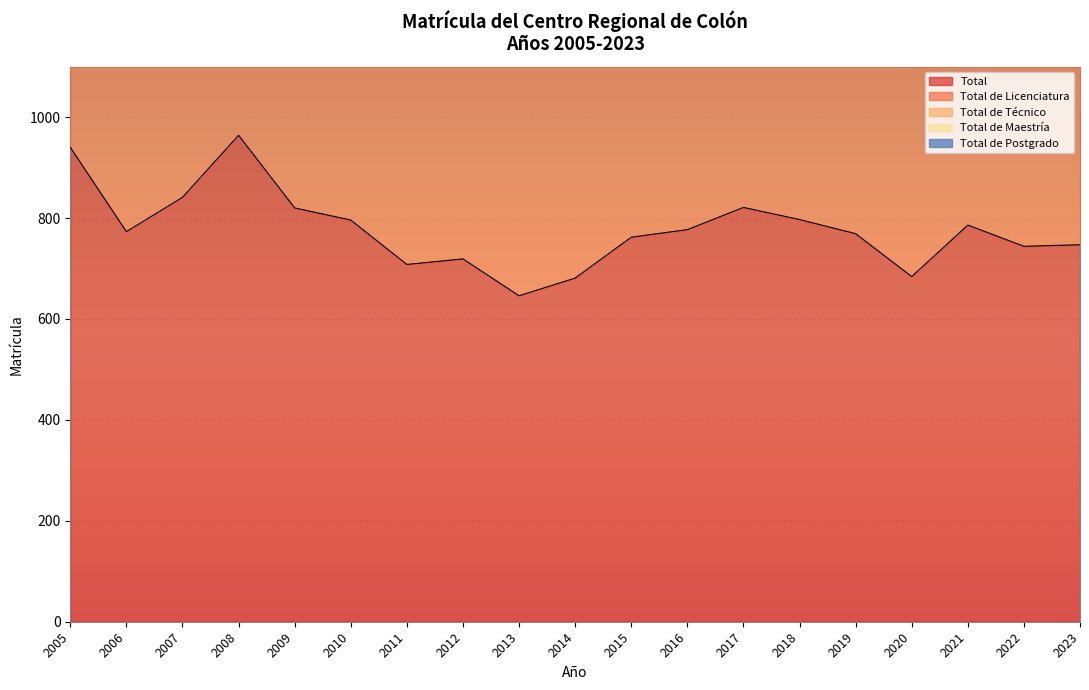

Which category has the highest value in the Total de Maestría series?

2023